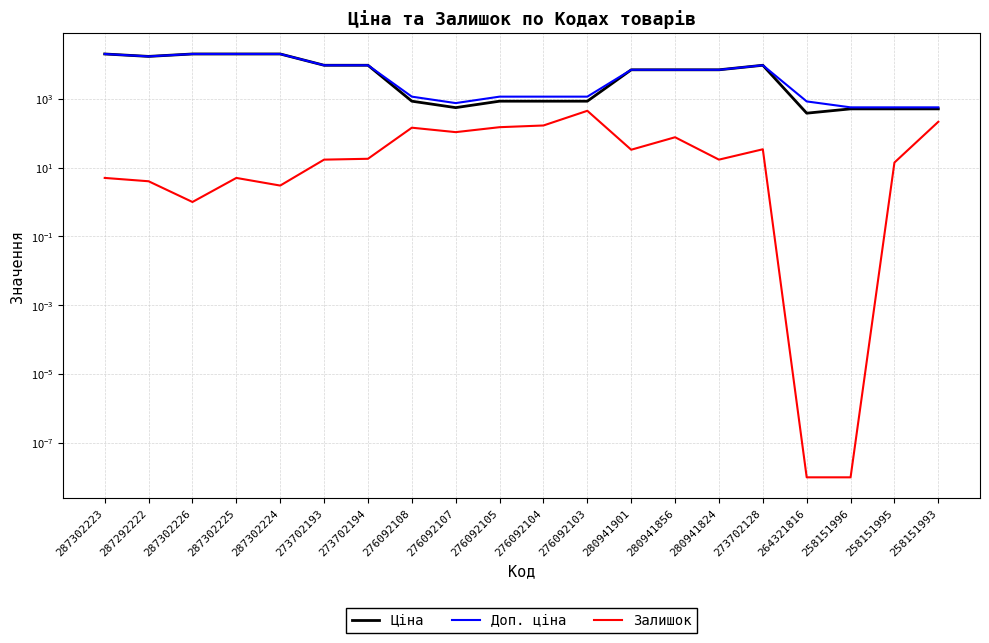

Rank the categories by Залишок value from lowest to highest.

264321816, 258151996, 287302226, 287302224, 287292222, 287302223, 287302225, 258151995, 273702193, 280941824, 273702194, 280941901, 273702128, 280941856, 276092107, 276092108, 276092105, 276092104, 258151993, 276092103